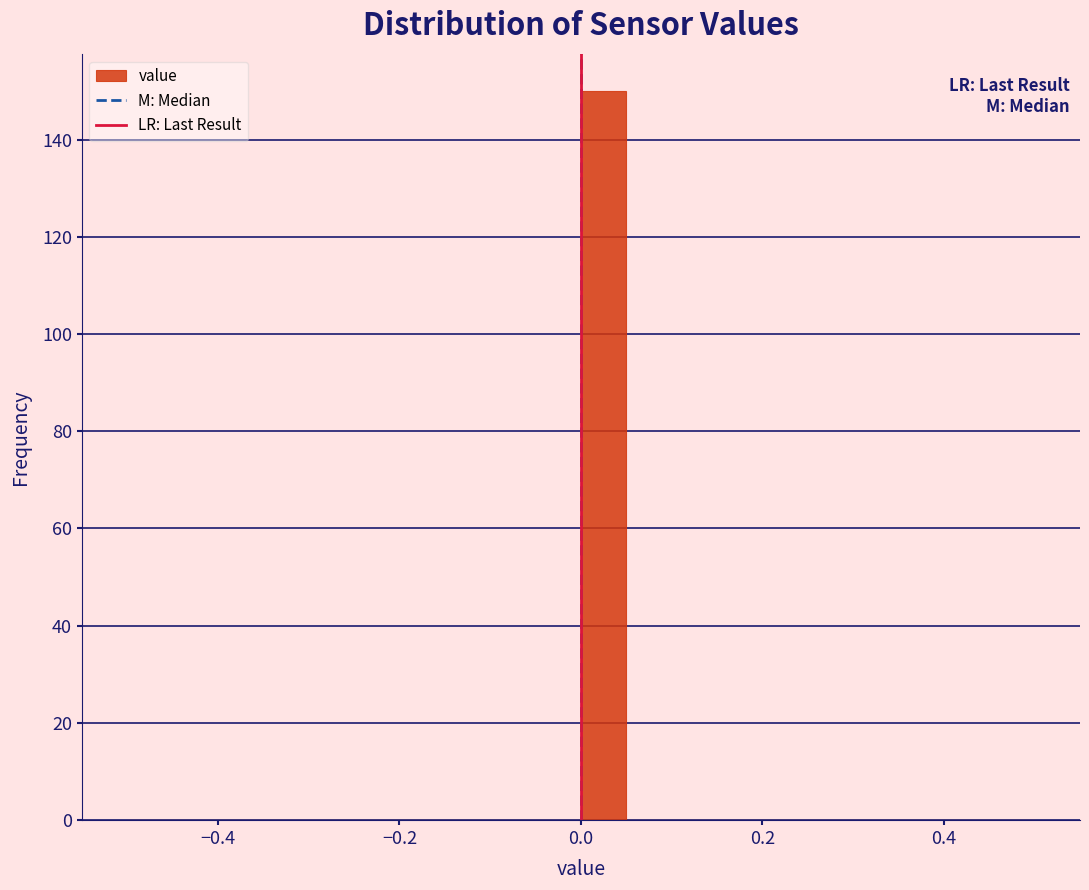

Around what value on the x-axis is the tallest bar? Give the approximate position of its centre, as read against the axis.

0.02